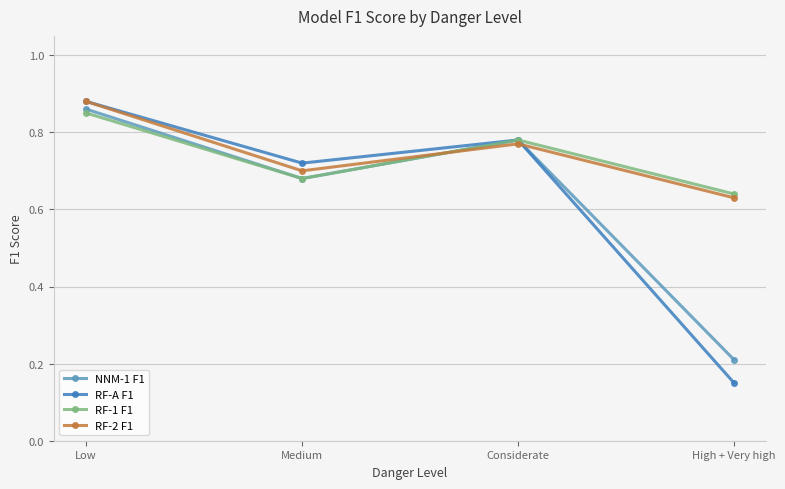

What is the total value across all series at Medium?

2.8